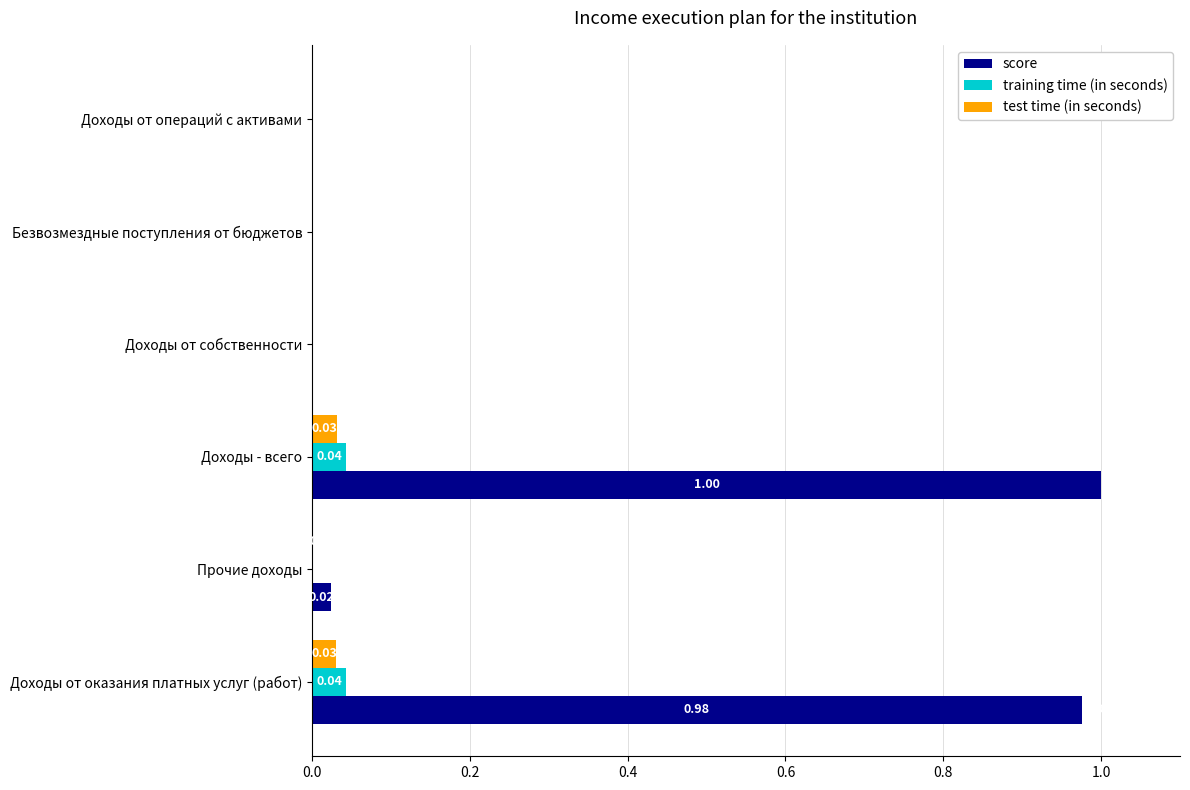

Is the value of training time (in seconds) at Доходы от собственности greater than the value of score at Доходы - всего?

No